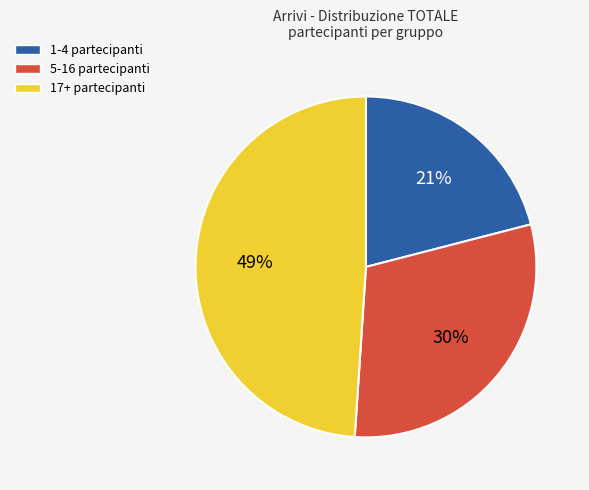

To the nearest percent, what is the average slice percentage?

33%